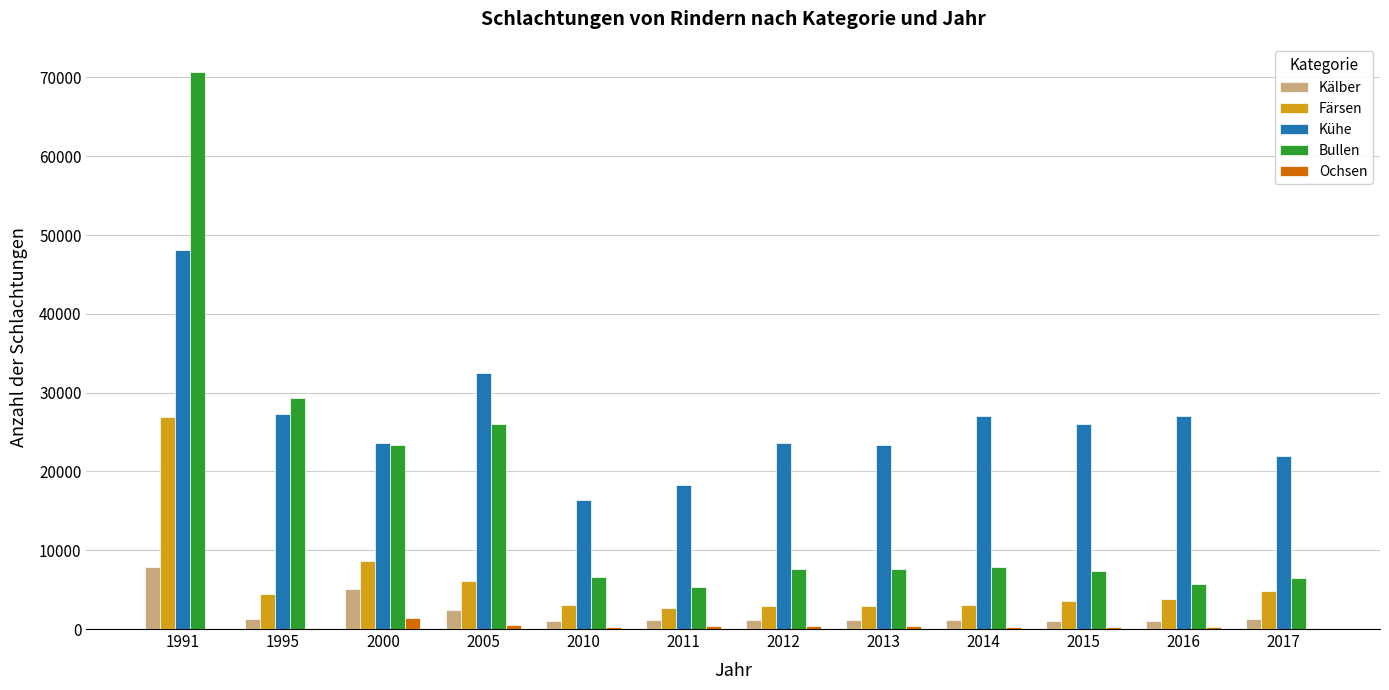

How many groups of bars are there?

12